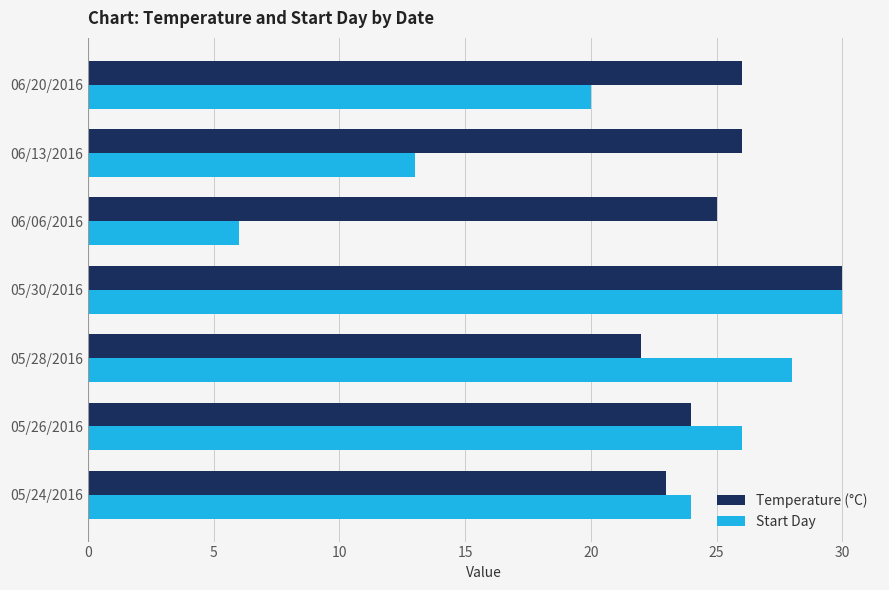

Which category has the highest value in the Temperature (°C) series?

05/30/2016